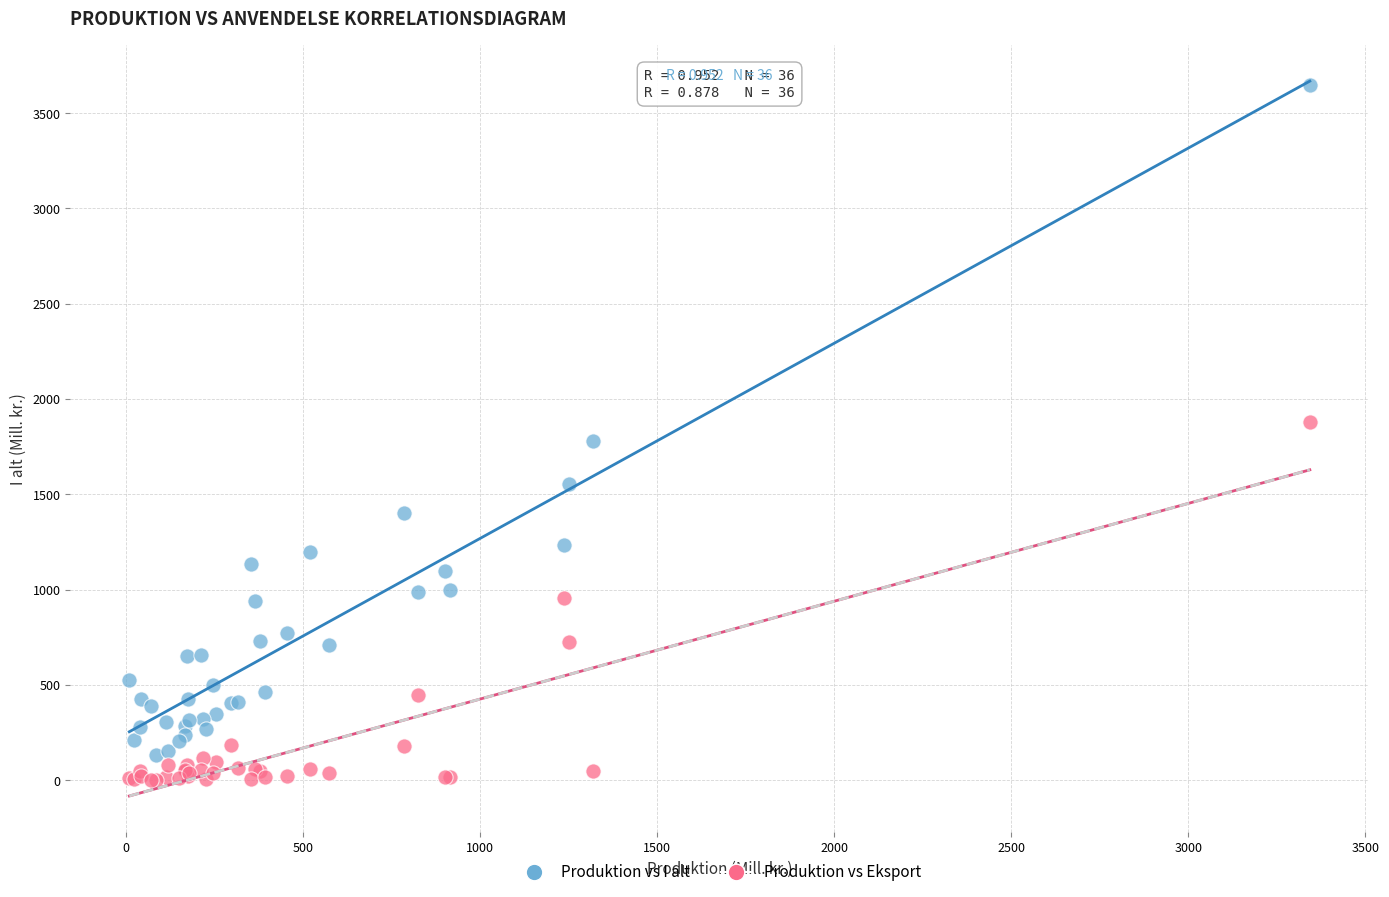

Which series contains the highest Y value?

Produktion vs I alt